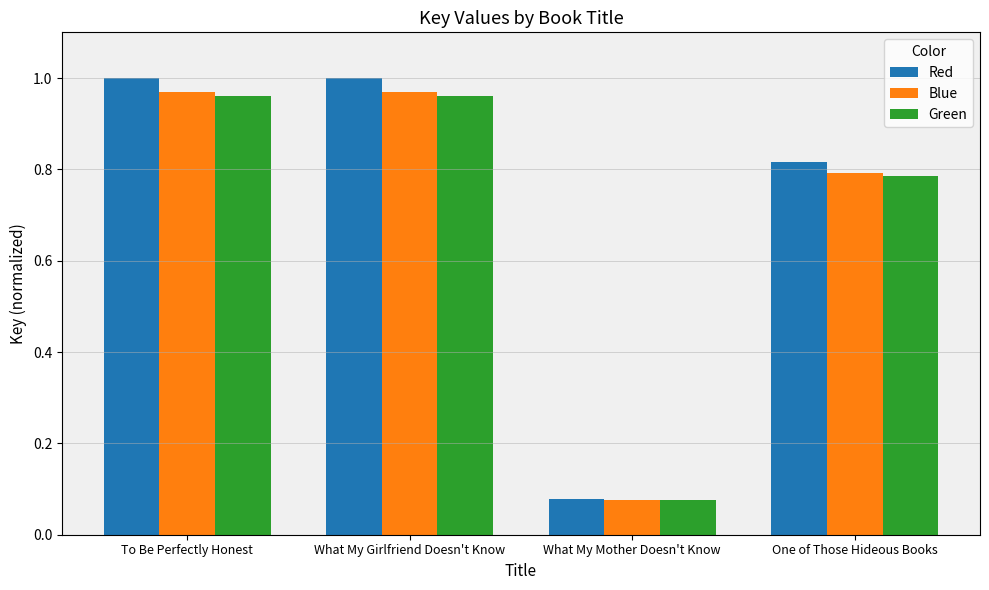

Which label corresponds to the smallest value in the chart?

What My Mother Doesn't Know